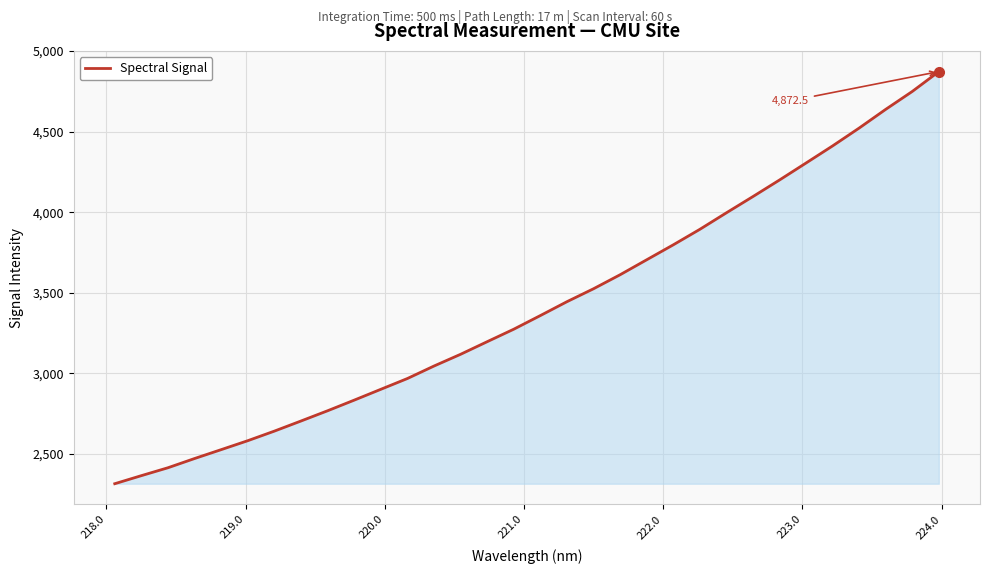

What is the minimum value shown in the chart?

2316.3